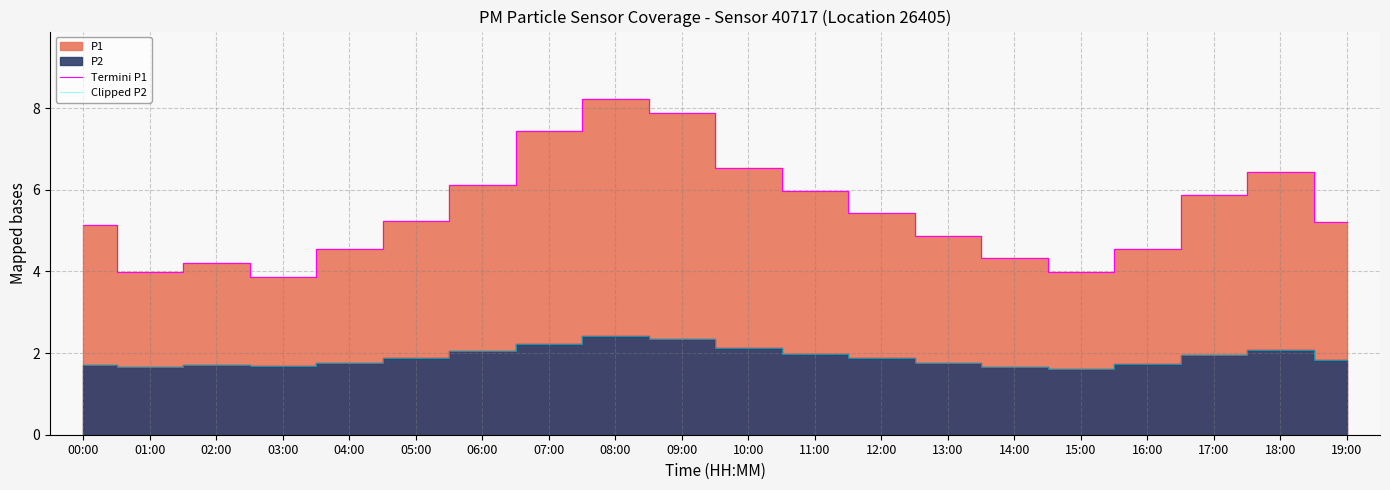

What is the sum of the Clipped P2 values at 09:00 and 11:00?

4.3